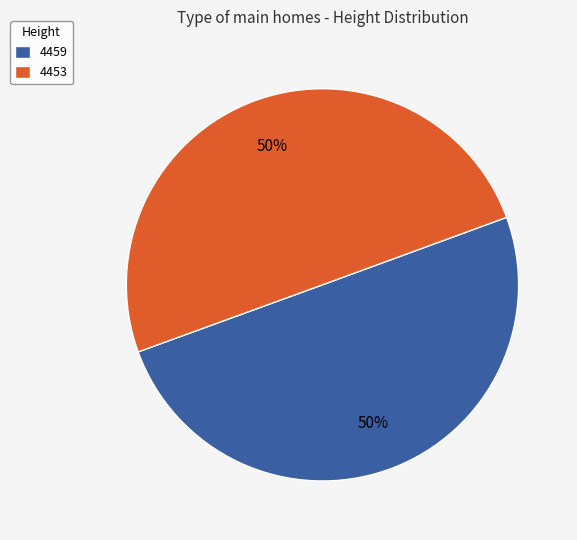

Is the sum of 4453 and 4459 greater than half?

Yes